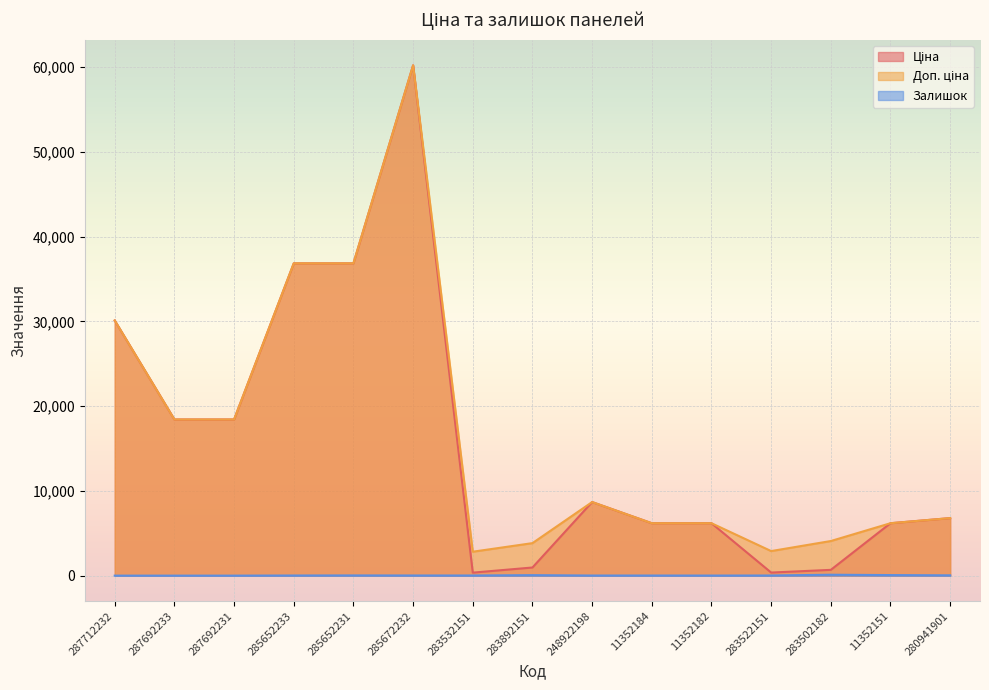

Reading left to right, extract all data points from this chart.

Ціна: 287712232=30102.8	287692233=18420.9	287692231=18420.9	285652233=36841.8	285652231=36841.8	285672232=60205.6	283532151=352.6	283892151=958.4	248922198=8679.5	11352184=6182.6	11352182=6182.6	283522151=362.1	283502182=680.4	11352151=6182.6	280941901=6787.1
Доп. ціна: 287712232=30102.8	287692233=18420.9	287692231=18420.9	285652233=36841.8	285652231=36841.8	285672232=60205.6	283532151=2821.2	283892151=3833.8	248922198=8679.5	11352184=6182.6	11352182=6182.6	283522151=2896.6	283502182=4082.3	11352151=6182.6	280941901=6787.1
Залишок: 287712232=0.0	287692233=0.0	287692231=0.0	285652233=14.0	285652231=23.0	285672232=16.0	283532151=15.0	283892151=55.0	248922198=11.0	11352184=11.0	11352182=7.0	283522151=15.0	283502182=106.0	11352151=65.0	280941901=34.0